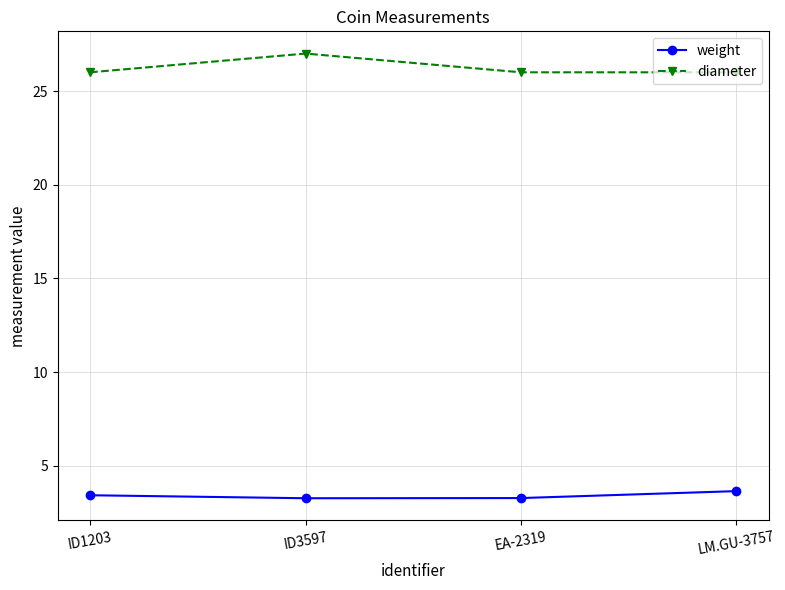

What is the difference between the highest and lowest values at ID3597?

23.7